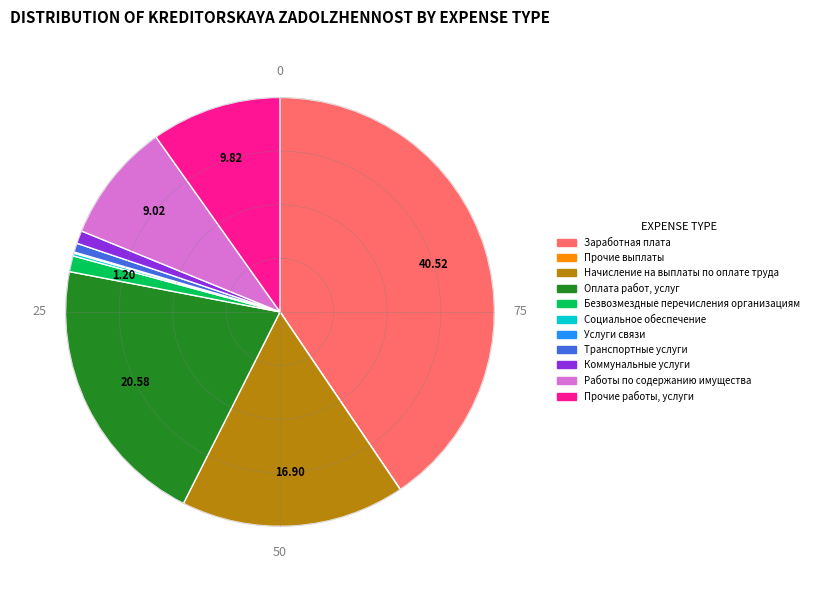

Which has a higher value, Оплата работ, услуг or Заработная плата?

Заработная плата